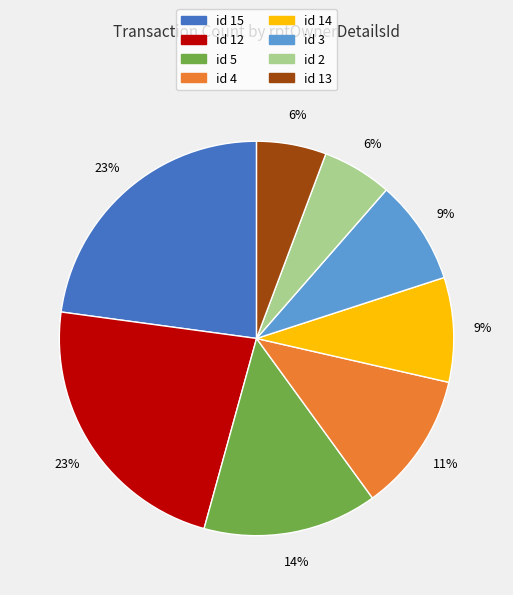

Is there any slice that represents more than half of the pie?

No